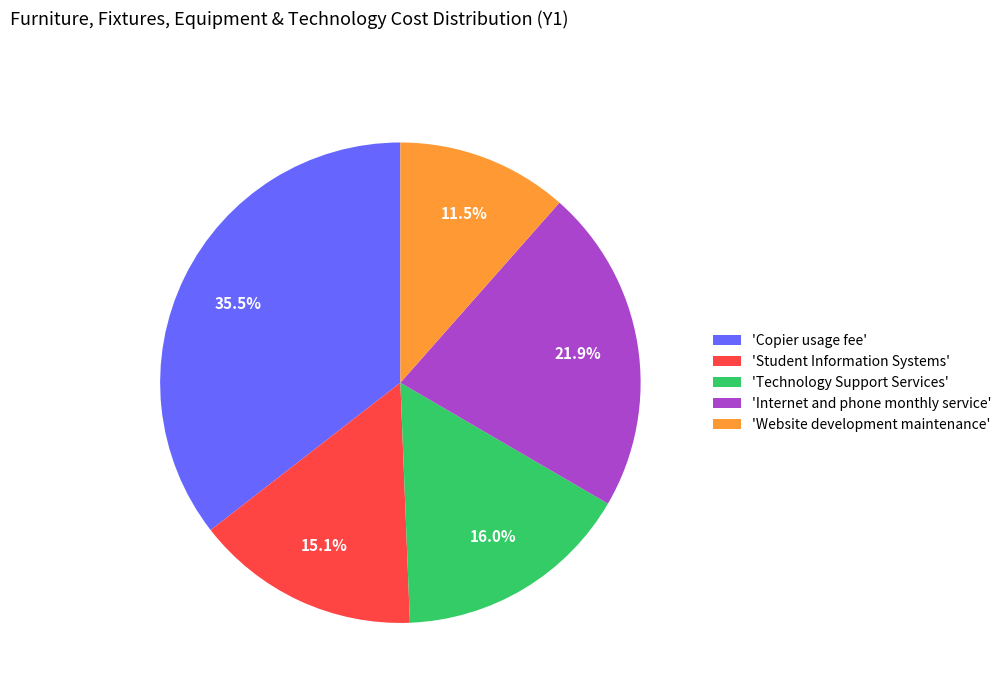

Does any single category account for the majority?

No